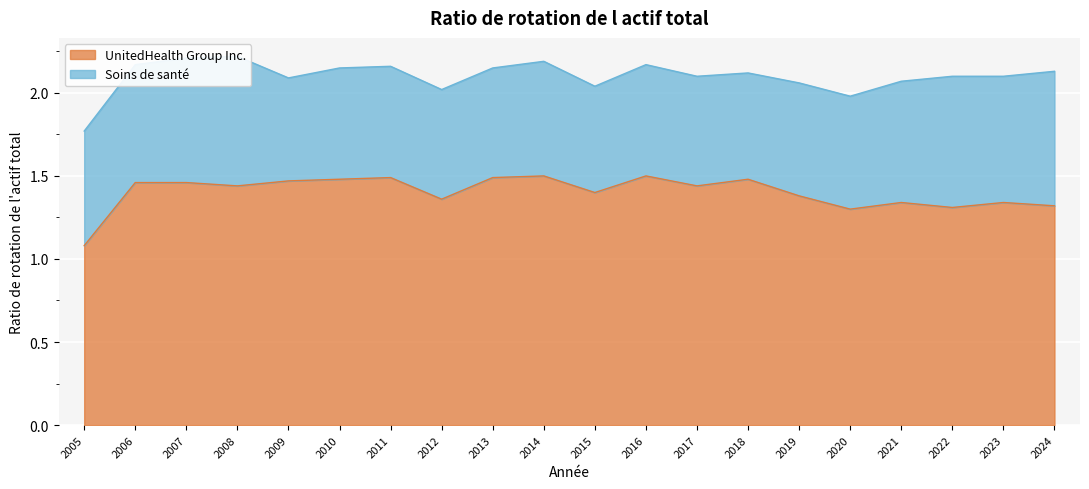

Where is the first local minimum?

2008